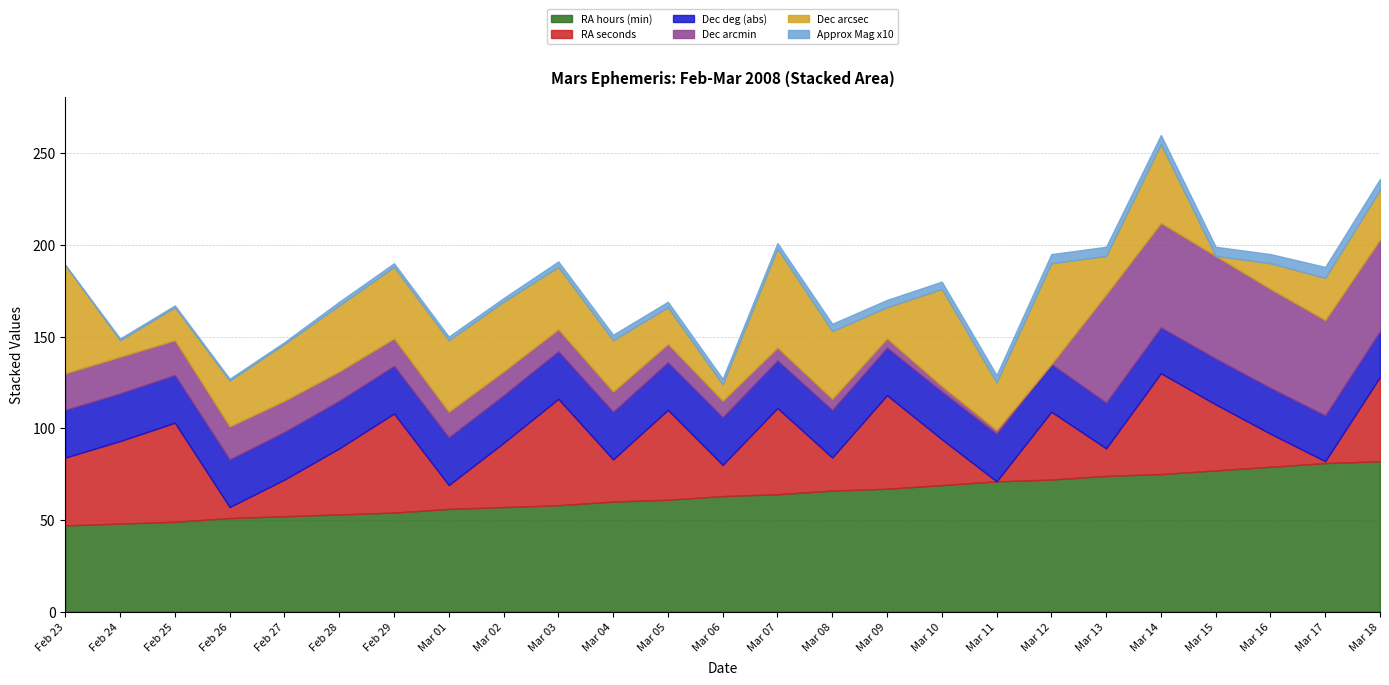

What is the approximate value of Approx Mag x10 at Feb 24?

1